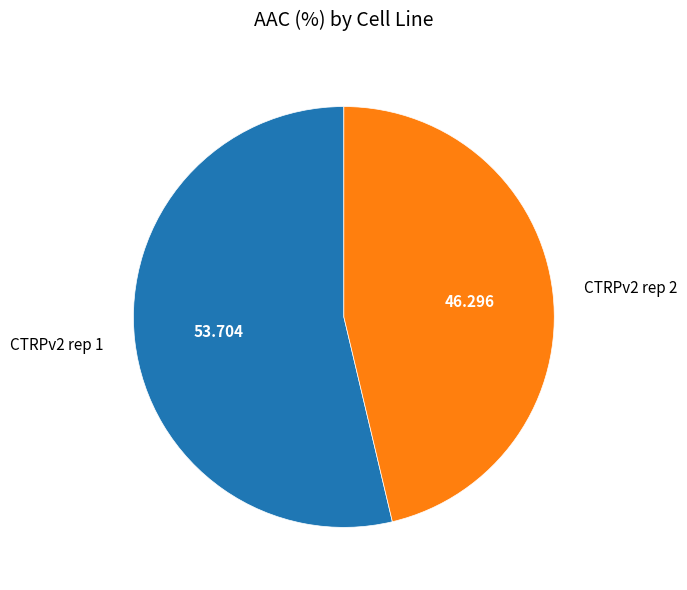

Rank the categories by value from highest to lowest.

CTRPv2 rep 1, CTRPv2 rep 2